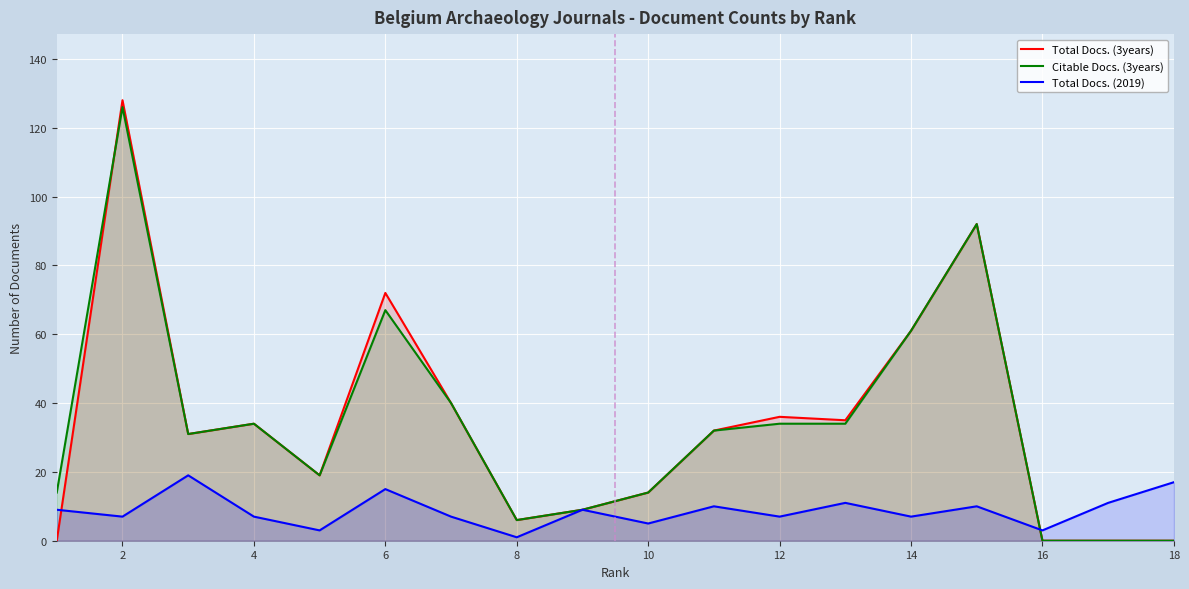

At which label does Total Docs. (3years) reach its peak?

2